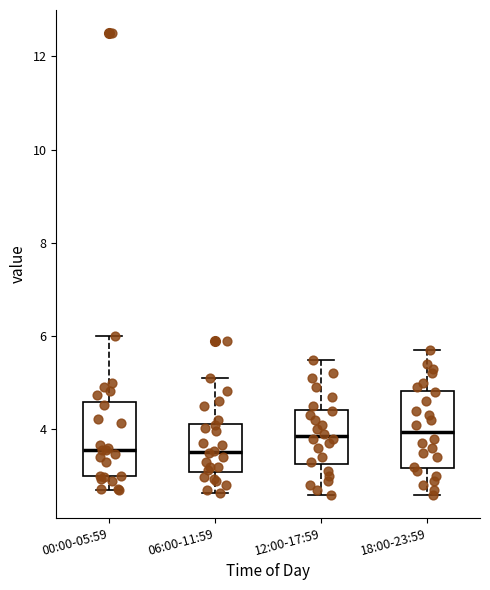

Reading left to right, transcribe this box plot: for each box, give where its median line is, the range the box spans, and where its two whiskers end, as read against the y-axis. The values are not printed on the chart, so give them approximately, as read against the axis.

00:00-05:59: median 3.6, box 3.0 to 4.6, whiskers 2.8 to 6.0
06:00-11:59: median 3.6, box 3.0 to 4.2, whiskers 2.6 to 5.2
12:00-17:59: median 3.8, box 3.2 to 4.4, whiskers 2.6 to 5.6
18:00-23:59: median 4.0, box 3.2 to 4.8, whiskers 2.6 to 5.8